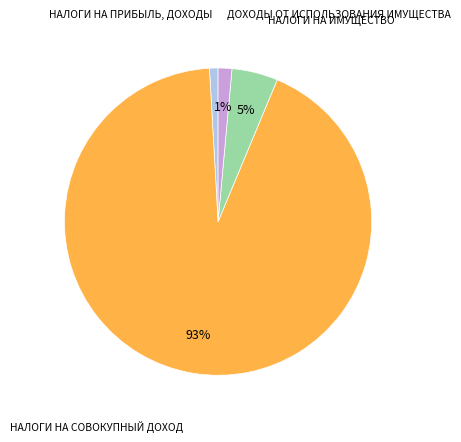

To the nearest percent, what is the difference between the largest and smallest slice percentages?

92%